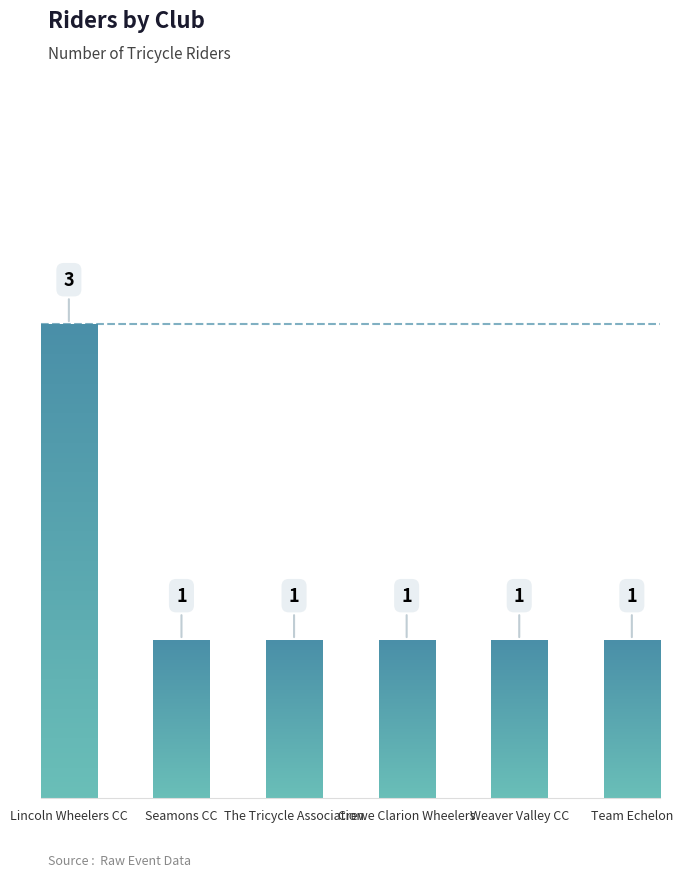

Does the chart contain any negative values?

No